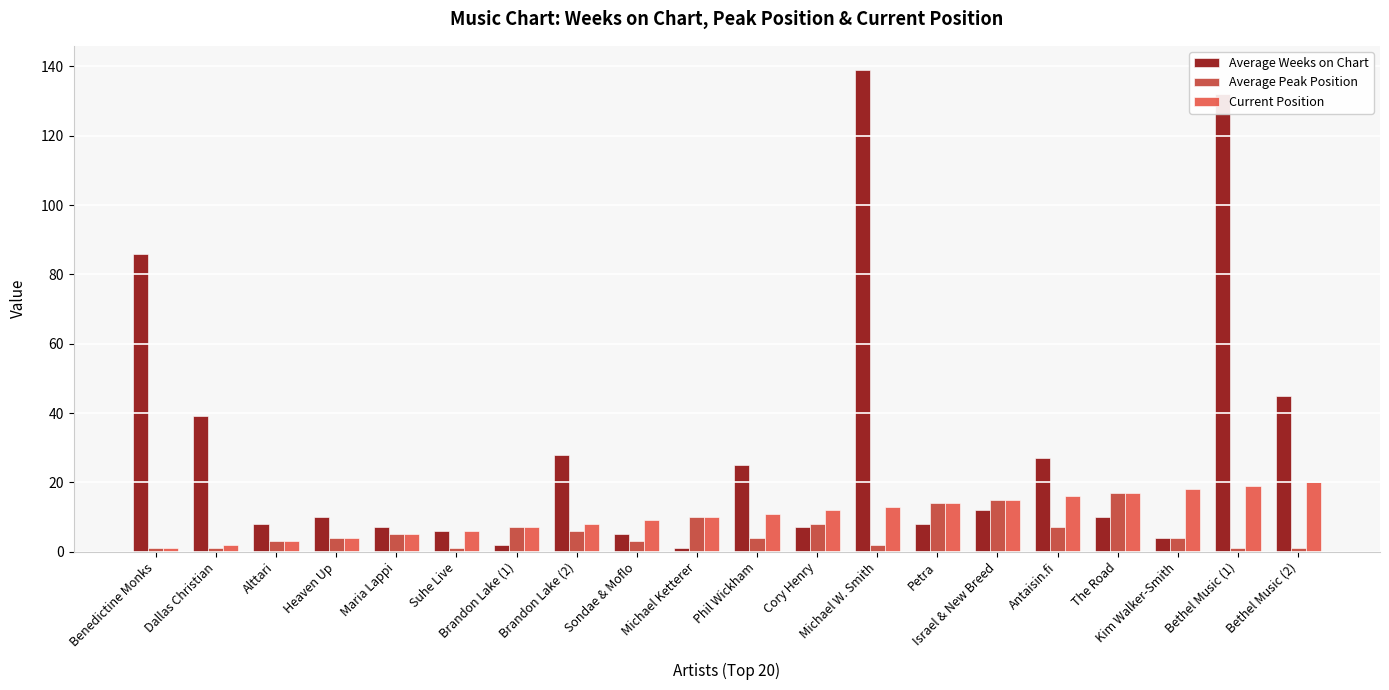

At which category does the chart reach its peak across all series?

Michael W. Smith